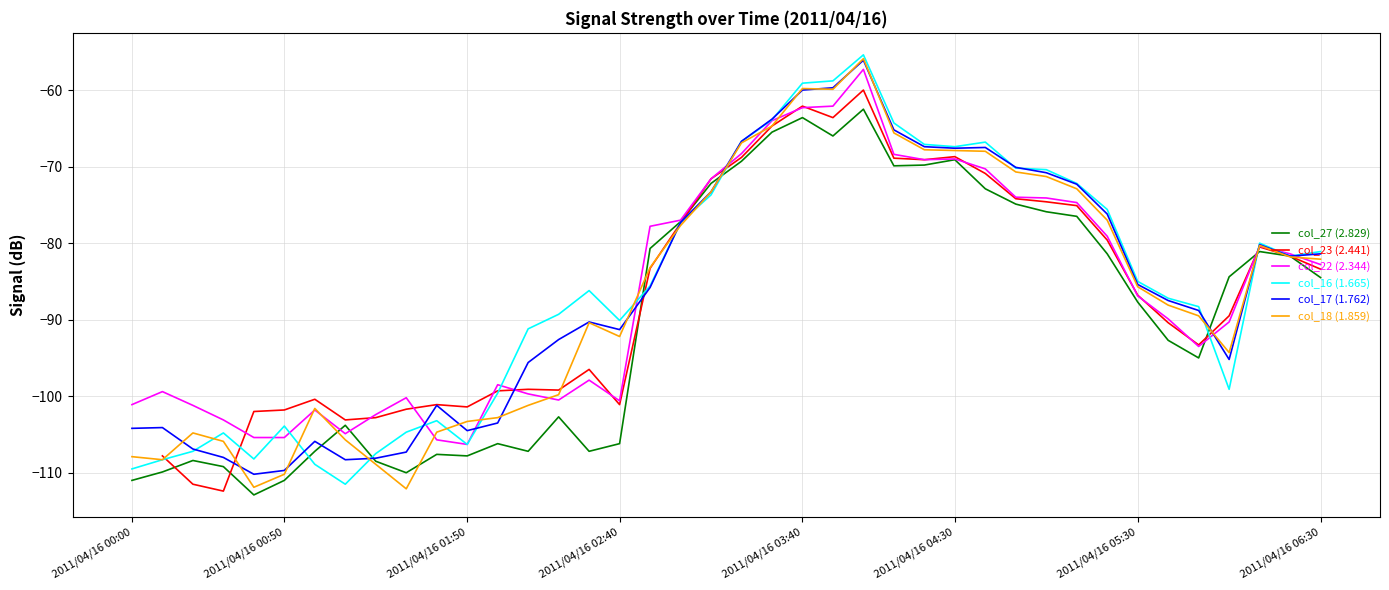

True or false: col_22 (2.344) has more than 1 points higher than both neighbors.

True